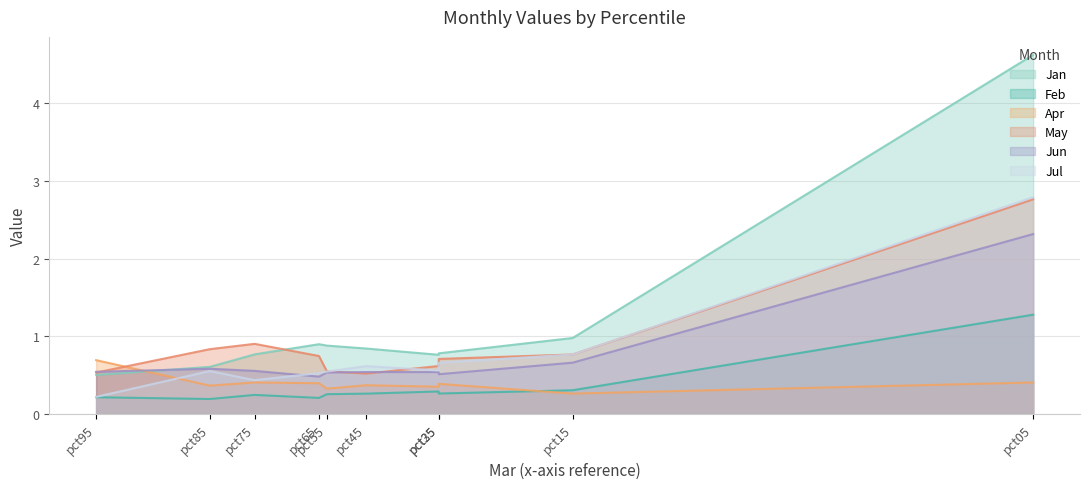

What is the sum of the Jan values at pct95 and pct75?

1.3